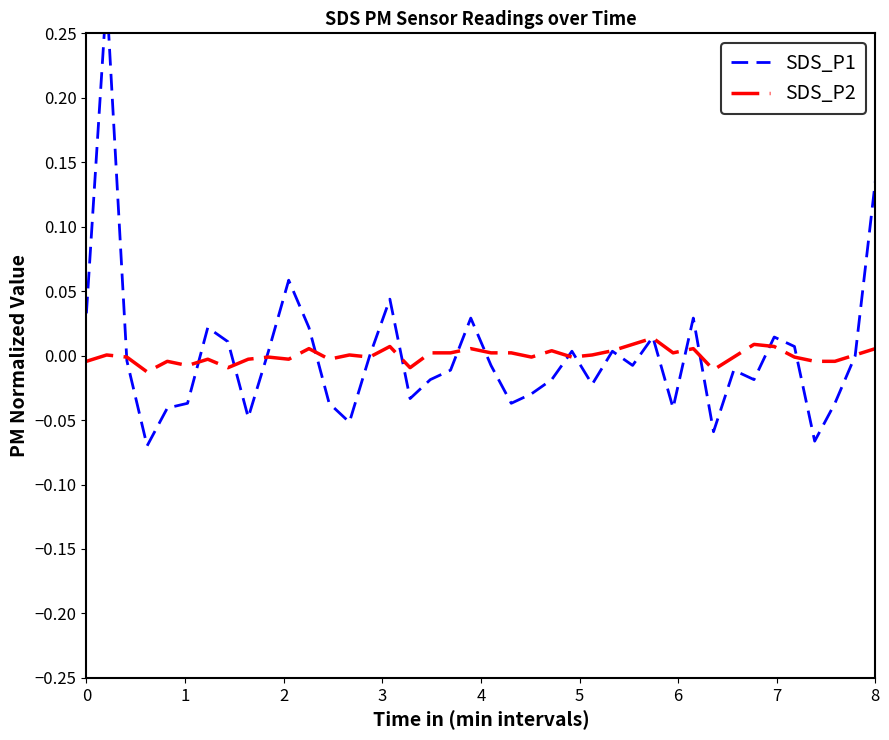

How many values in the SDS_P2 series are below 0?

20